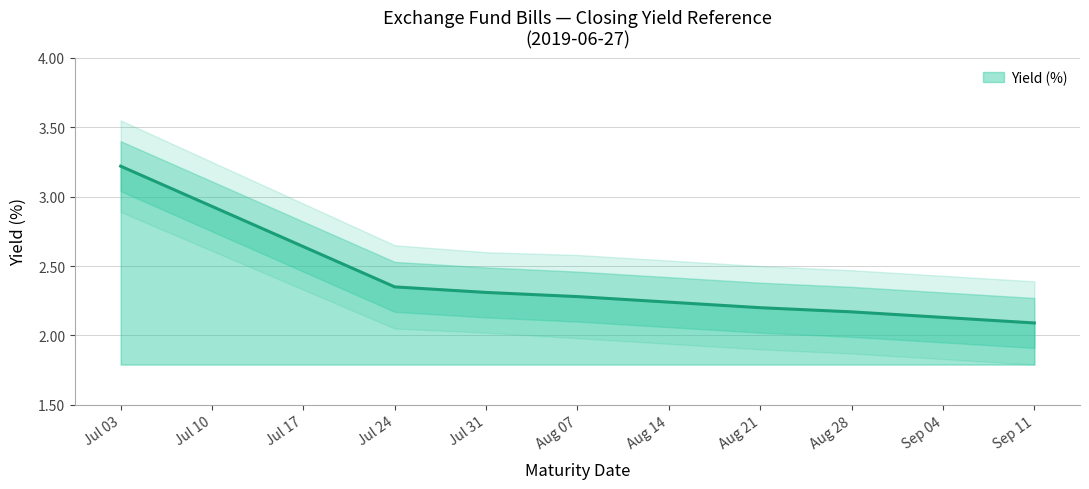

At which label does Yield (%) reach its peak?

Jul 03